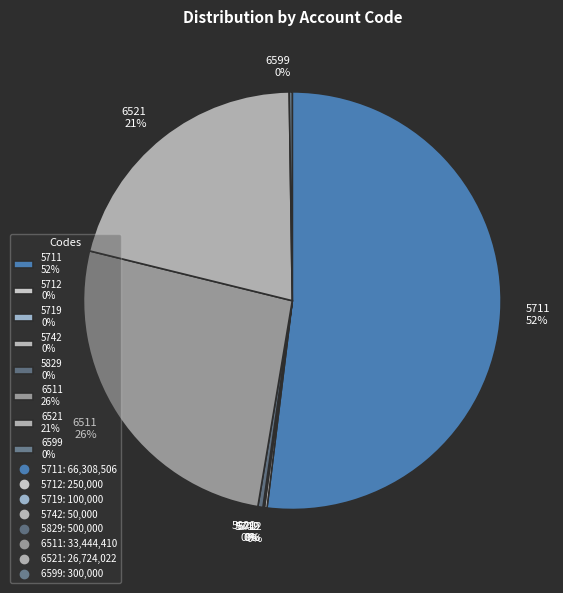

The 6511 26% slice represents 17% of the pie. True or false?

False